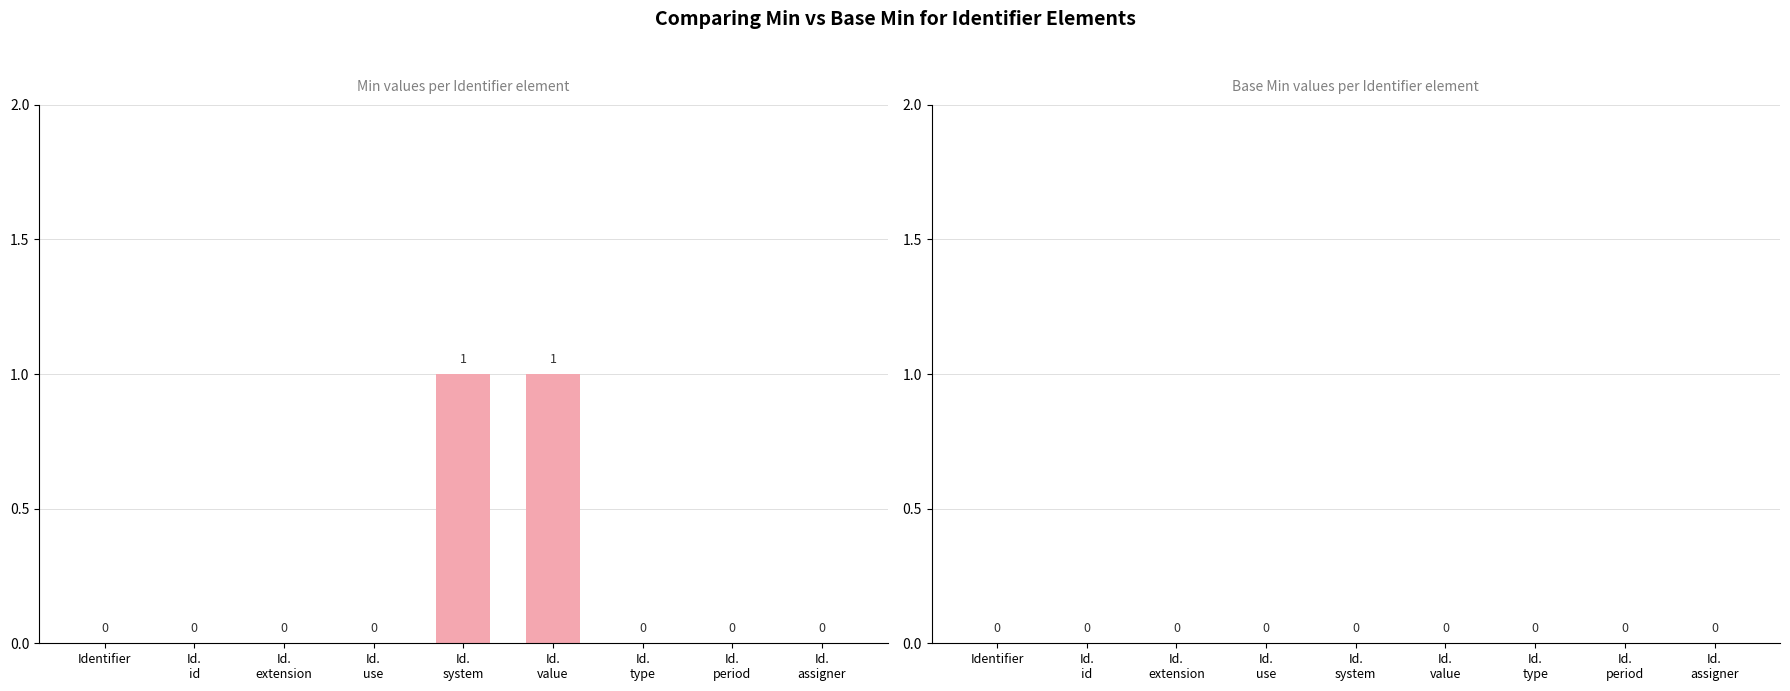

How many values are between 0 and 1?

9